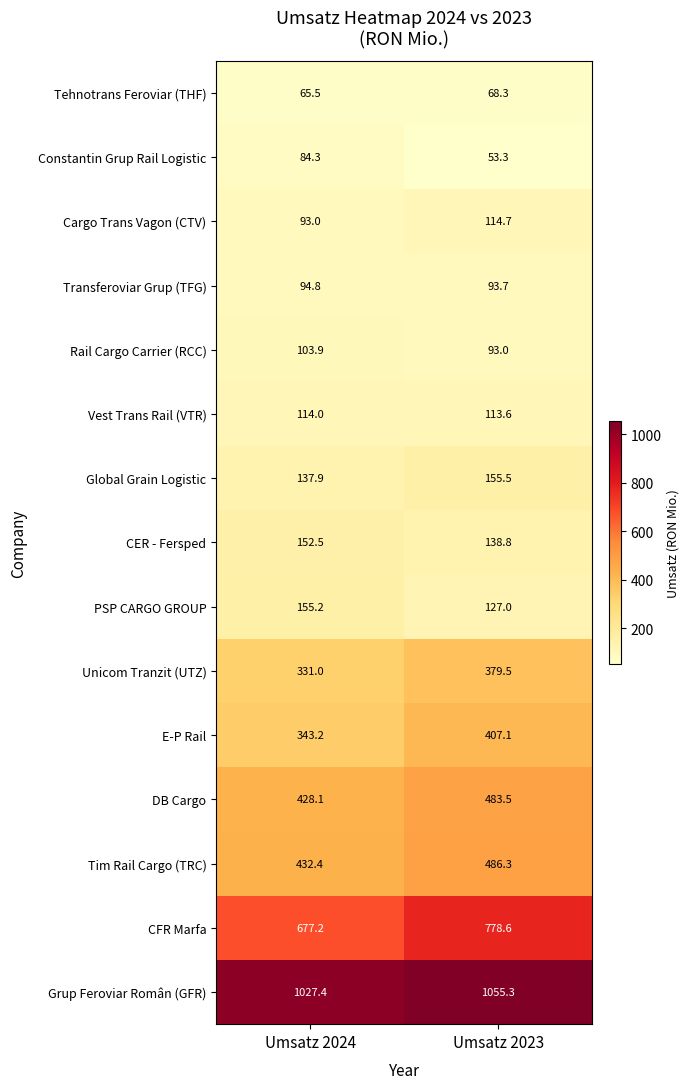

Is the value of CER - Fersped at Umsatz 2024 greater than the value of Vest Trans Rail (VTR) at Umsatz 2023?

Yes